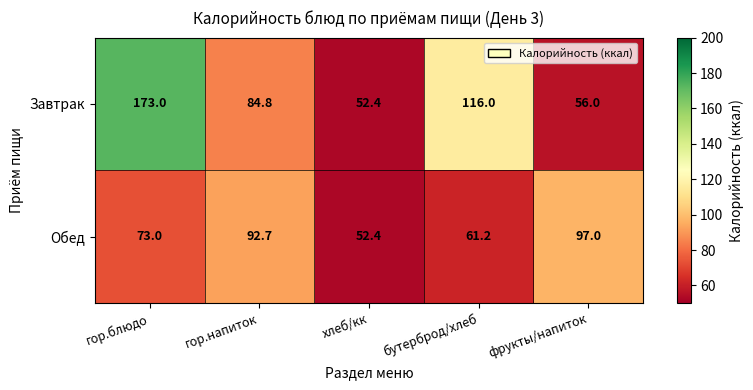

Which series has the largest range (max minus min)?

Завтрак